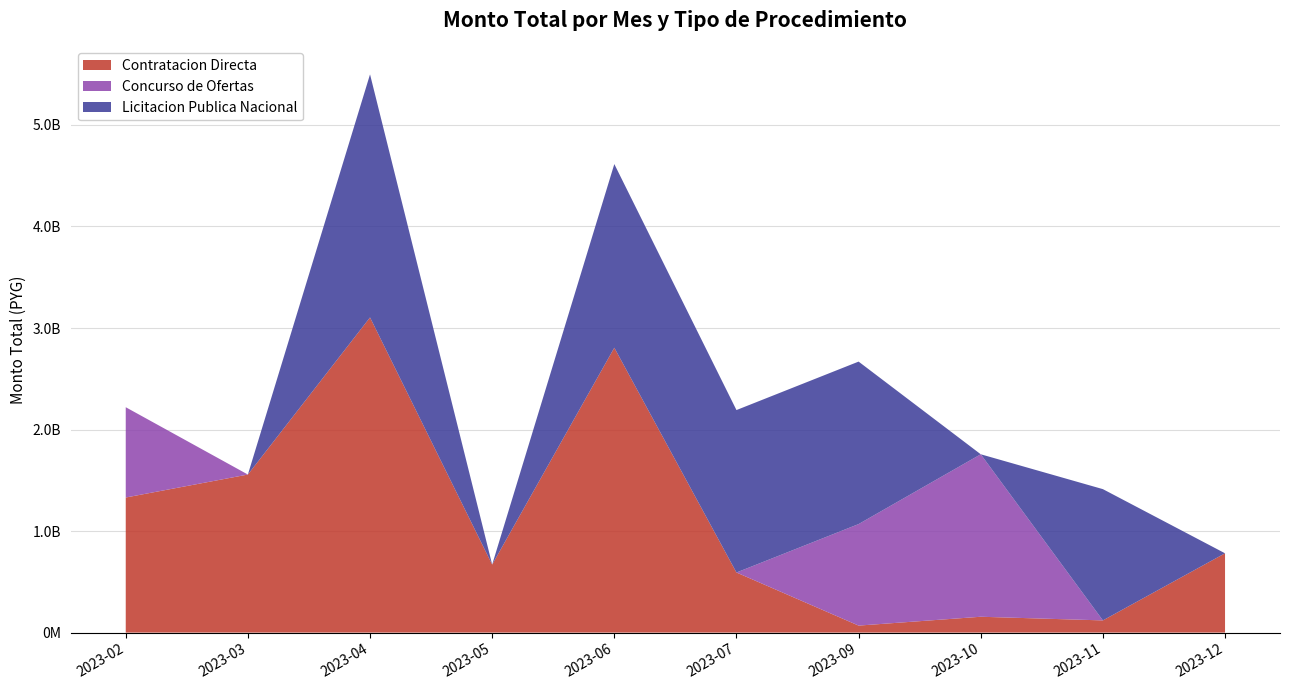

Reading left to right, list all the values displayed in this chart.

Contratacion Directa: 2023-02=1330530920	2023-03=1556831855	2023-04=3104309010	2023-05=670000000	2023-06=2806046963	2023-07=591938000	2023-09=68900000	2023-10=156029040	2023-11=120000000	2023-12=781142500
Concurso de Ofertas: 2023-02=889465000	2023-03=0	2023-04=0	2023-05=0	2023-06=0	2023-07=0	2023-09=1000000000	2023-10=1600404646	2023-11=0	2023-12=0
Licitacion Publica Nacional: 2023-02=0	2023-03=0	2023-04=2394309010	2023-05=0	2023-06=1808926963	2023-07=1600000000	2023-09=1600404646	2023-10=0	2023-11=1293032681	2023-12=0